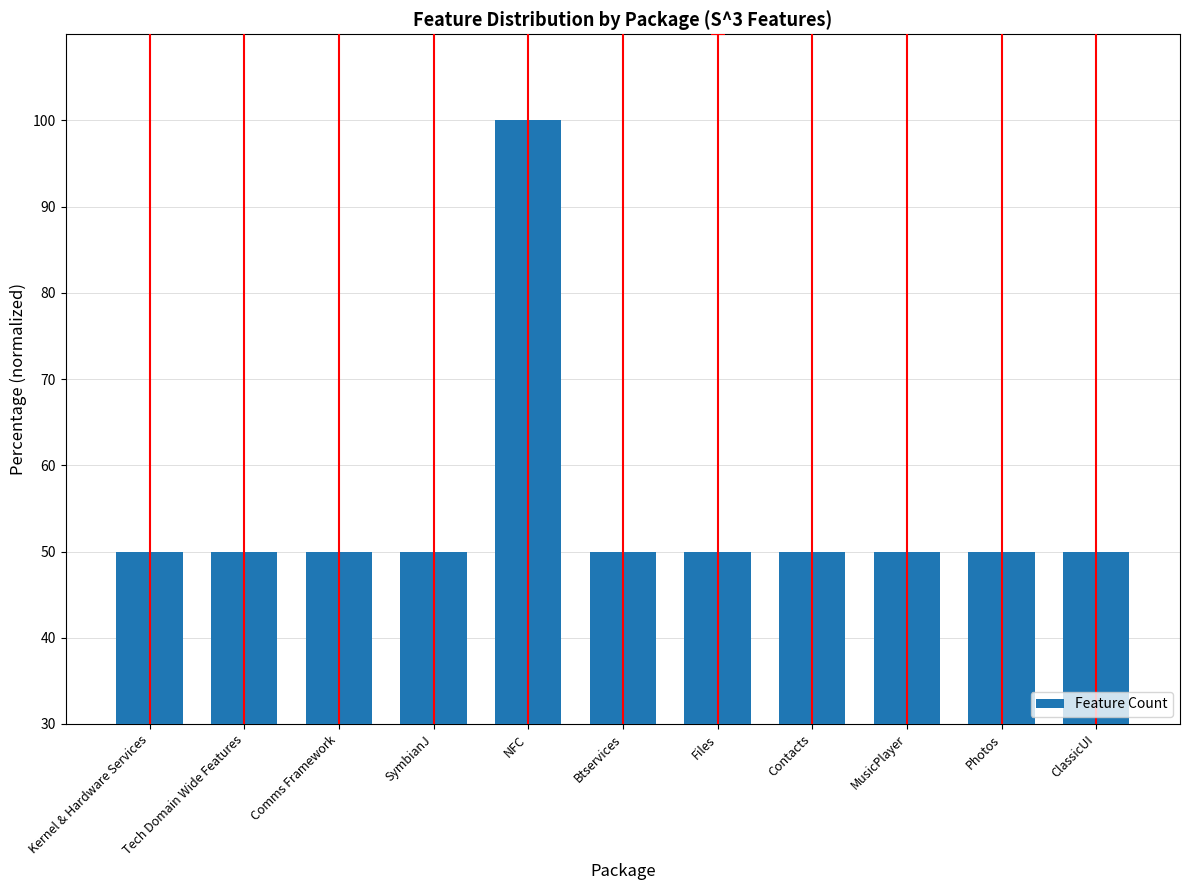

What is the label of the 11th bar from the left?

ClassicUI